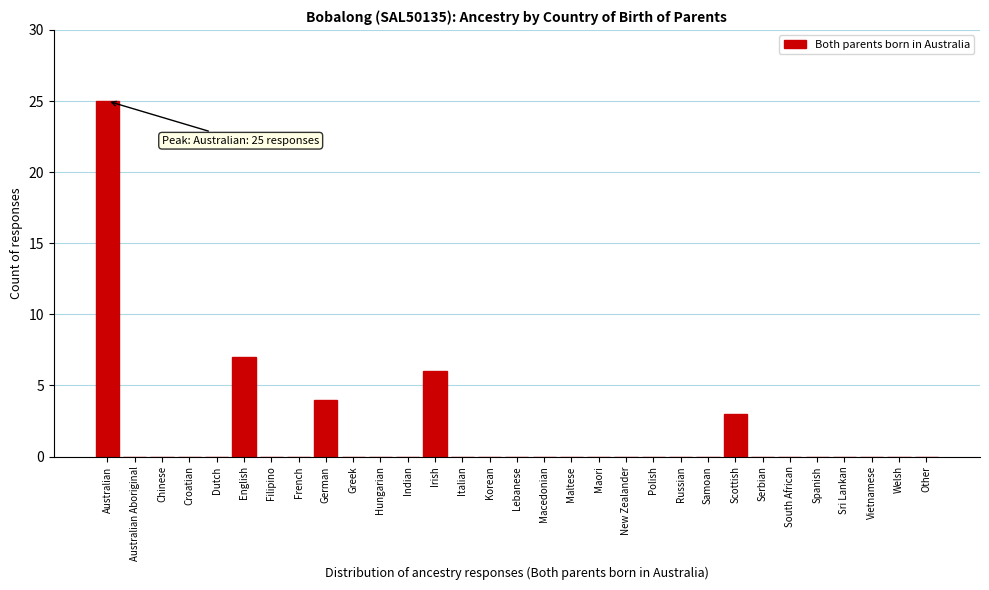

What is the sum of all values?

45